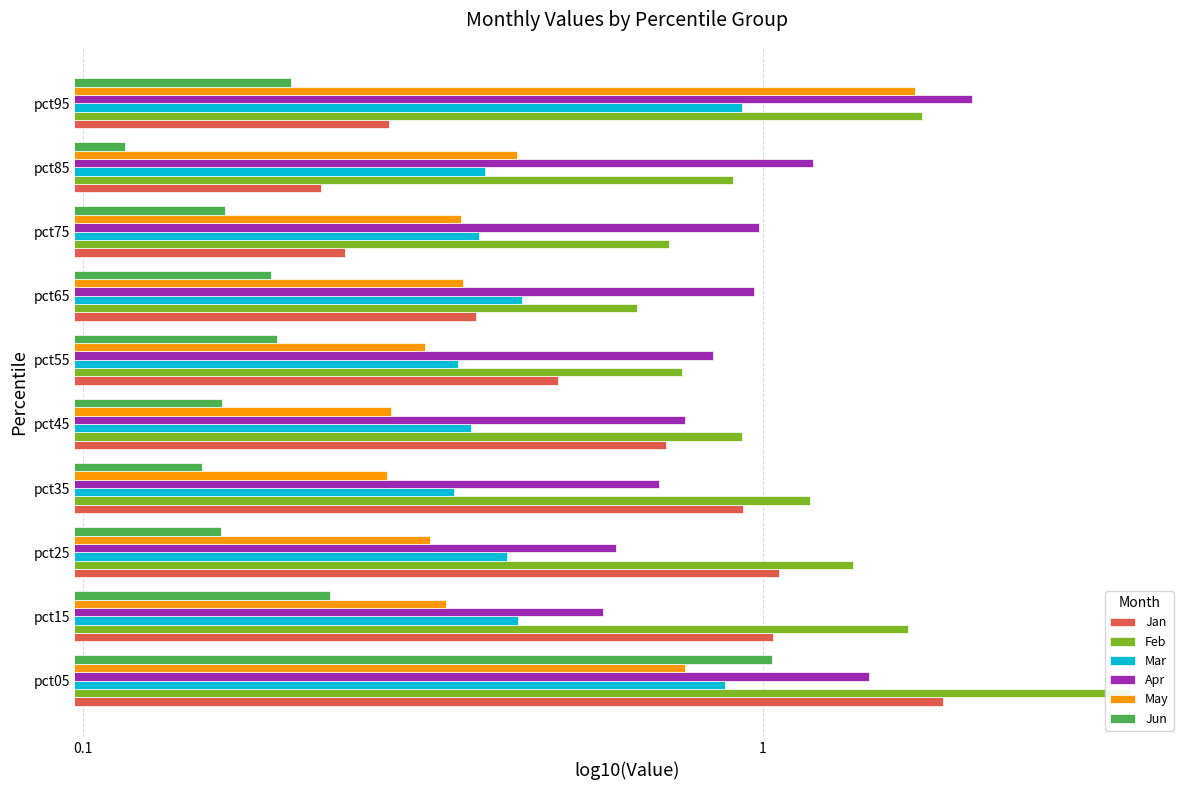

List the series in order of their peak value, lowest first.

Mar, Jun, May, Jan, Apr, Feb